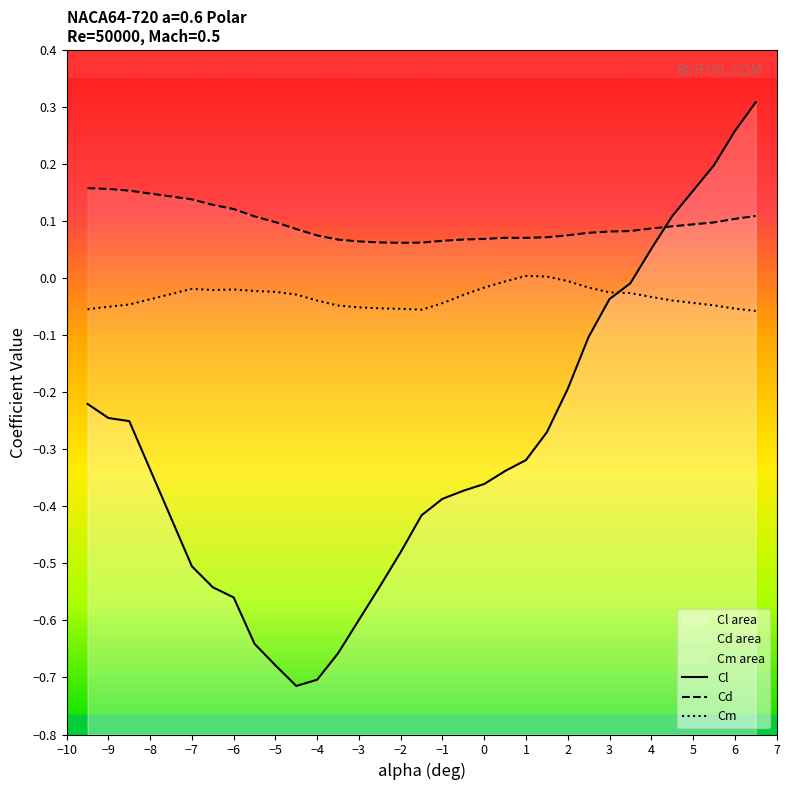

Reading left to right, what are all the values shown in this chart?

Cl: -0.2	-0.2	-0.3	-0.5	-0.5	-0.6	-0.6	-0.7	-0.7	-0.7	-0.7	-0.6	-0.5	-0.5	-0.4	-0.4	-0.4	-0.4	-0.3	-0.3	-0.3	-0.2	-0.1	-0.0	-0.0	0.1	0.1	0.2	0.3	0.3
Cd: 0.2	0.2	0.2	0.1	0.1	0.1	0.1	0.1	0.1	0.1	0.1	0.1	0.1	0.1	0.1	0.1	0.1	0.1	0.1	0.1	0.1	0.1	0.1	0.1	0.1	0.1	0.1	0.1	0.1	0.1
Cm: -0.1	-0.1	-0.0	-0.0	-0.0	-0.0	-0.0	-0.0	-0.0	-0.0	-0.0	-0.1	-0.1	-0.1	-0.1	-0.0	-0.0	-0.0	-0.0	0.0	0.0	-0.0	-0.0	-0.0	-0.0	-0.0	-0.0	-0.0	-0.1	-0.1